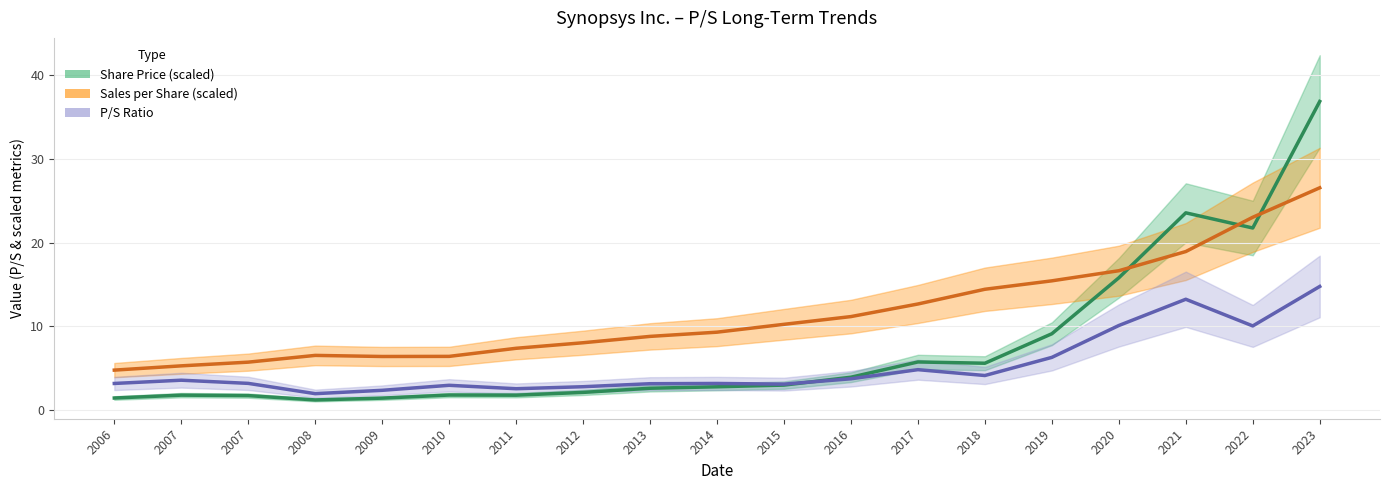

Is this an area chart (filled region under the line)?

No